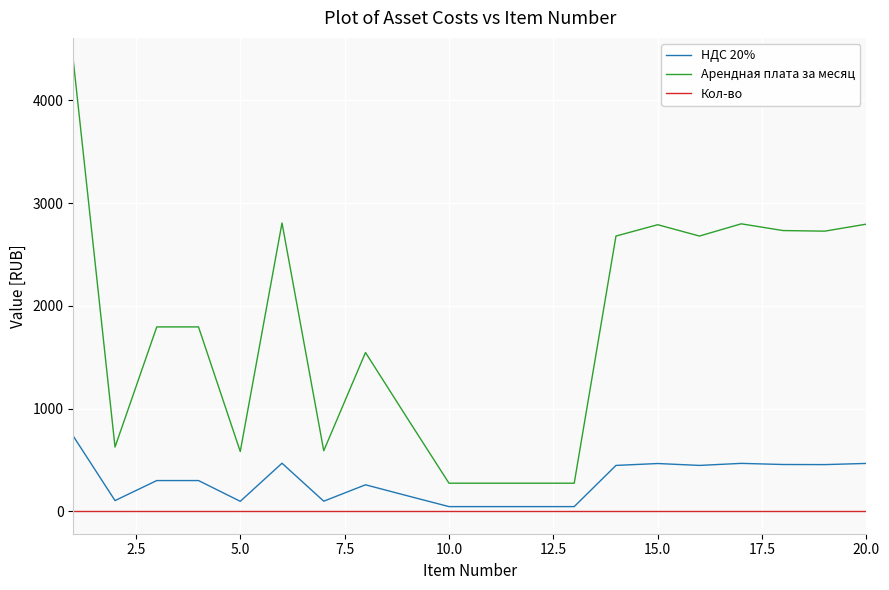

Which series has the largest total across all categories?

Арендная плата за месяц